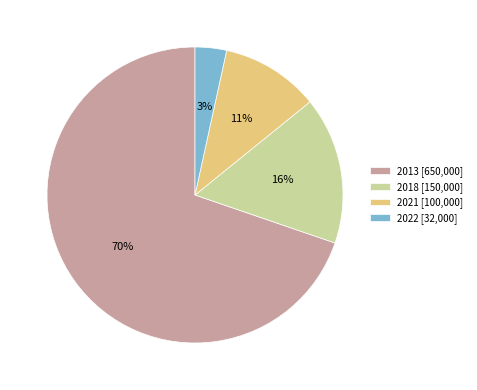

Does 2013 represent more than half of the total?

Yes